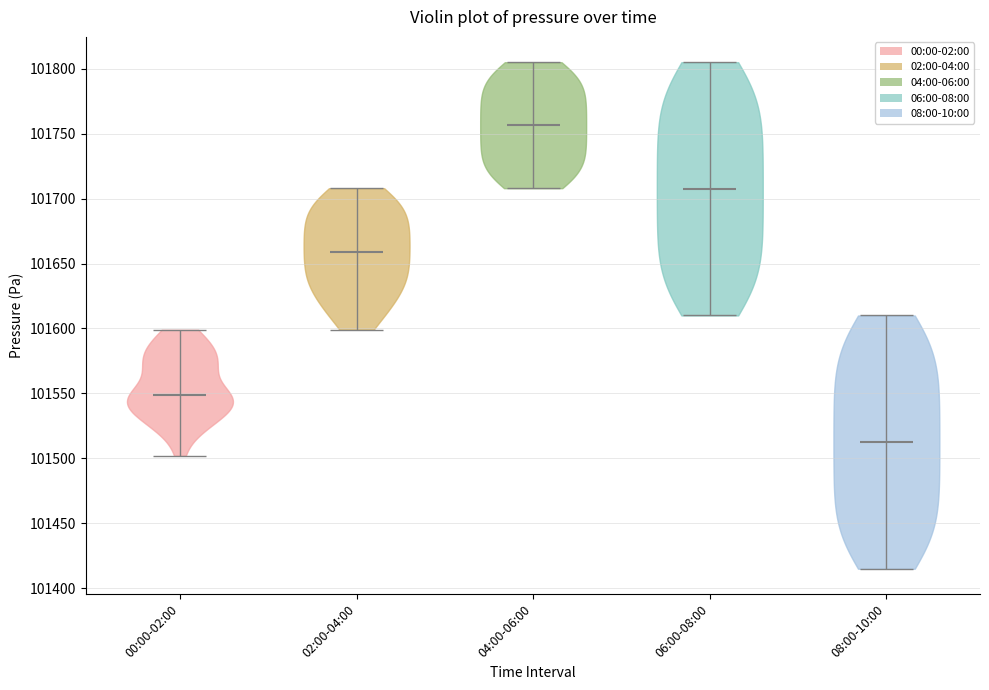

Reading left to right, read every violin against the y-axis: where its median line is, and the lowest and highest points it reaches. The values are not printed on the chart, so give them approximately, as read against the axis.

00:00-02:00: median line 101550, lowest point 101500, highest point 101600
02:00-04:00: median line 101660, lowest point 101600, highest point 101710
04:00-06:00: median line 101755, lowest point 101710, highest point 101805
06:00-08:00: median line 101710, lowest point 101610, highest point 101805
08:00-10:00: median line 101515, lowest point 101415, highest point 101610